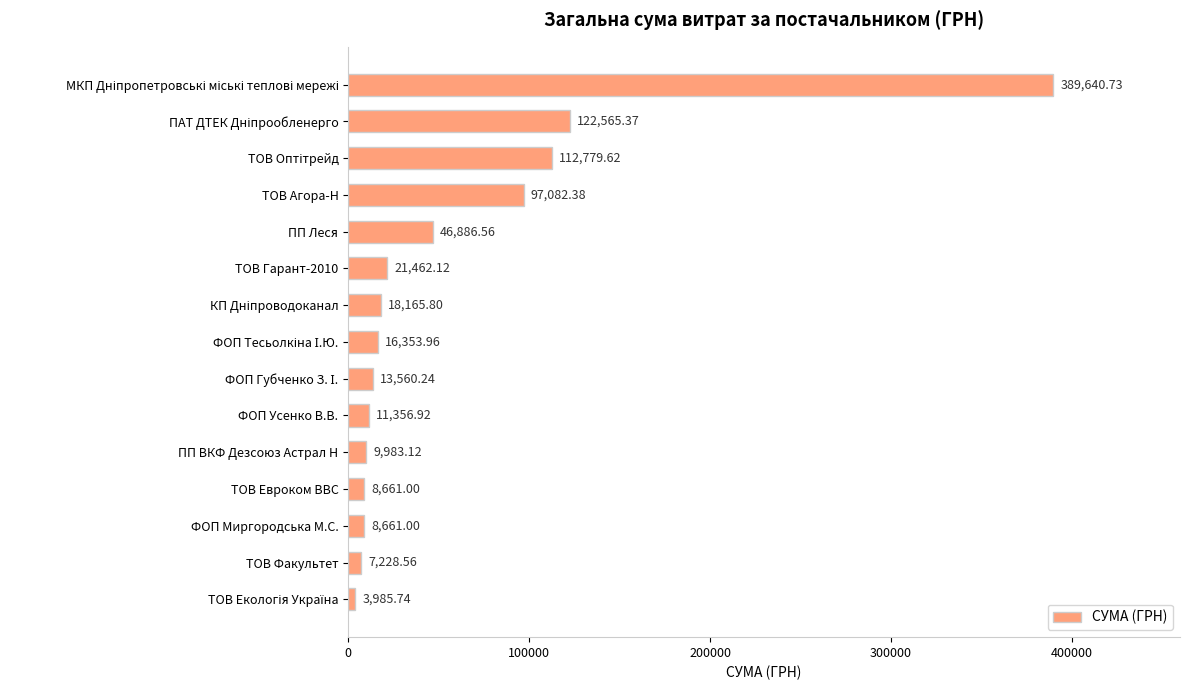

What is the average value?

59224.9